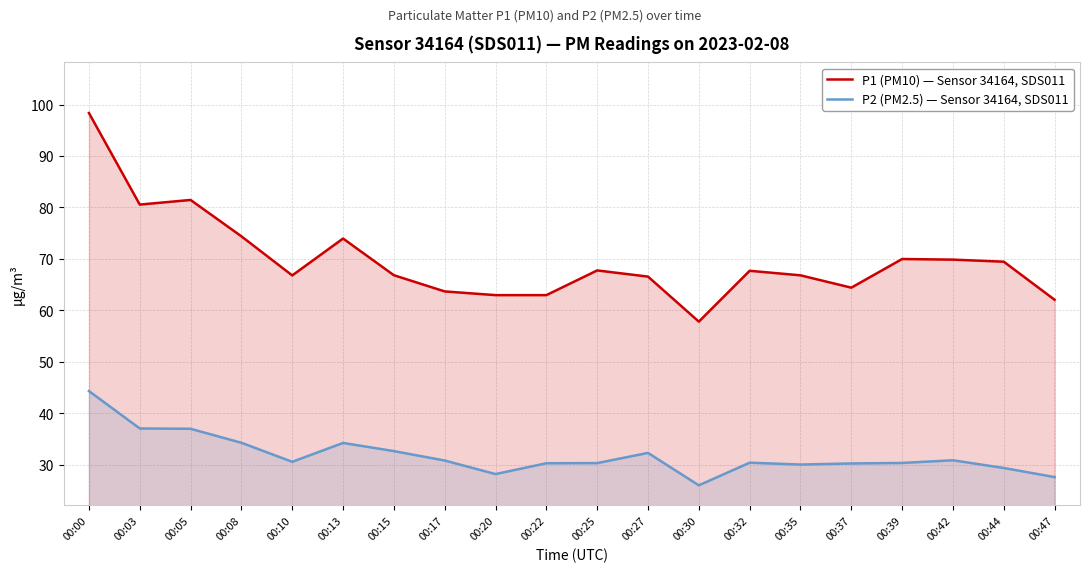

Rank the series at 00:08 from highest to lowest value.

P1 (PM10) — Sensor 34164, SDS011, P2 (PM2.5) — Sensor 34164, SDS011